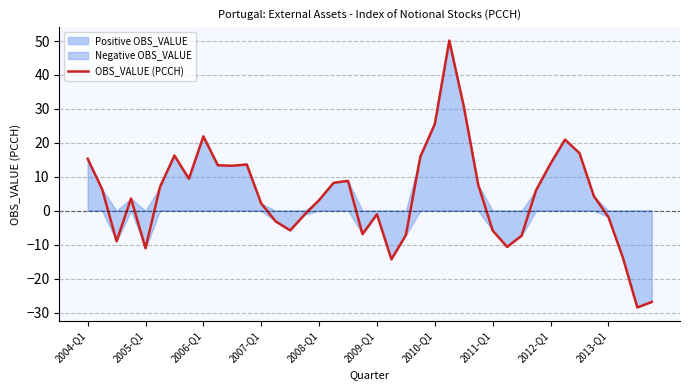

What is the highest value of the OBS_VALUE (PCCH) series?

50.1